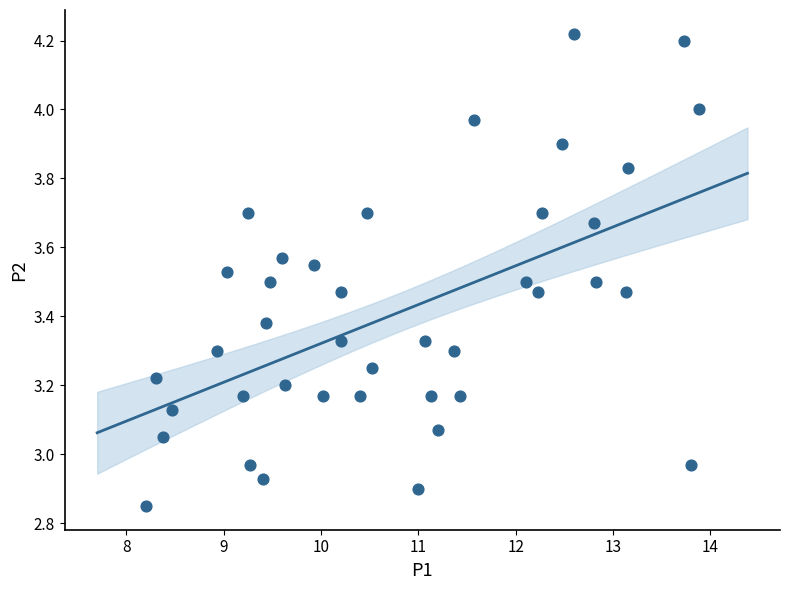

What is the range of X values (max minus min)?

5.7